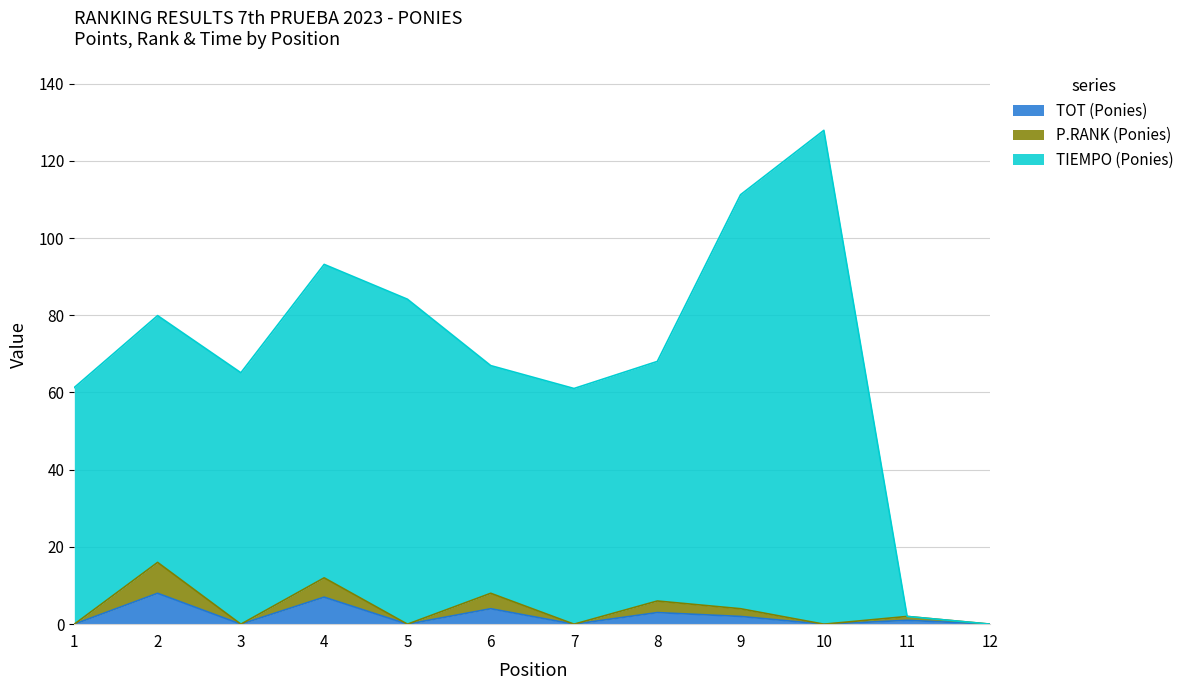

Which label corresponds to the largest value in the chart?

10